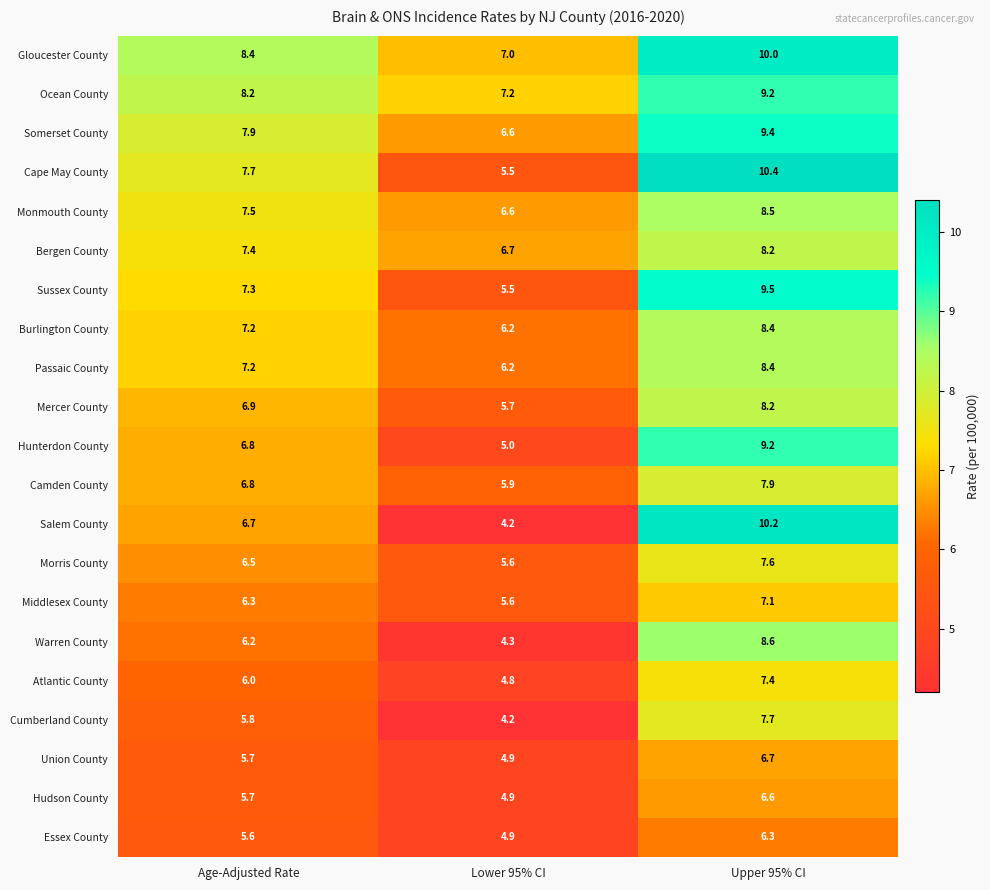

At which category does the chart reach its peak across all series?

Upper 95% CI